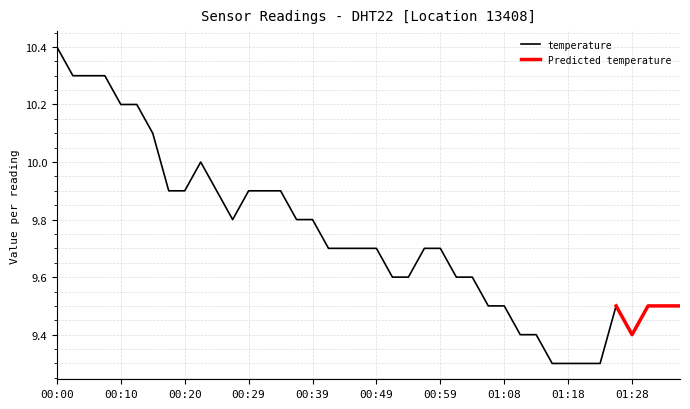

Does the chart have visible grid lines?

Yes